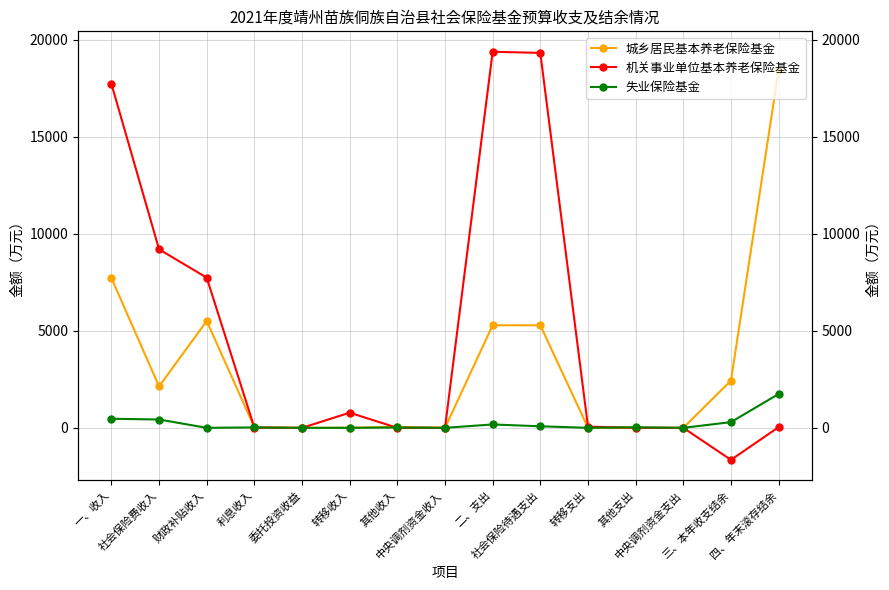

How many interior local valleys does the 失业保险基金 series have?

4